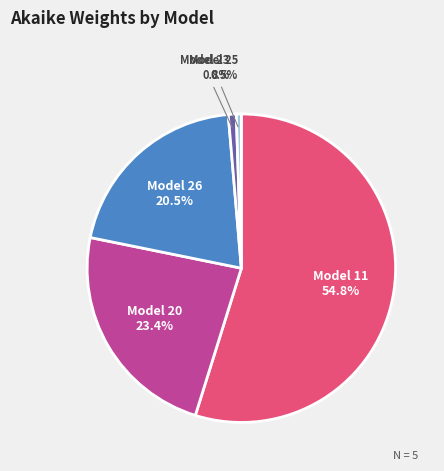

Is there any slice that represents more than half of the pie?

Yes